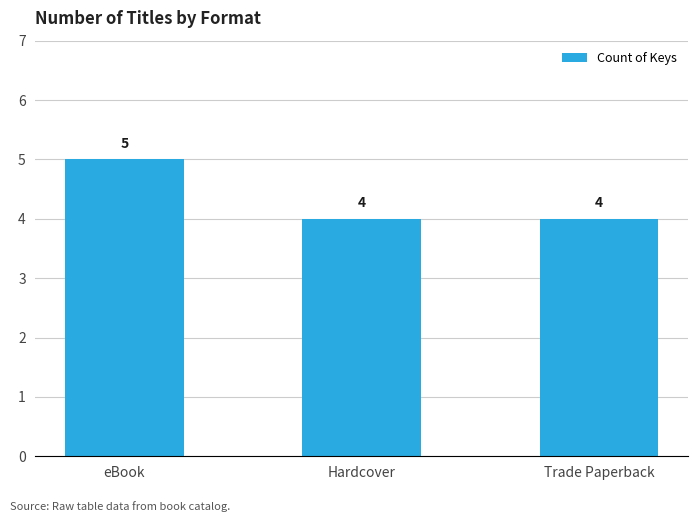

Does the chart contain any negative values?

No